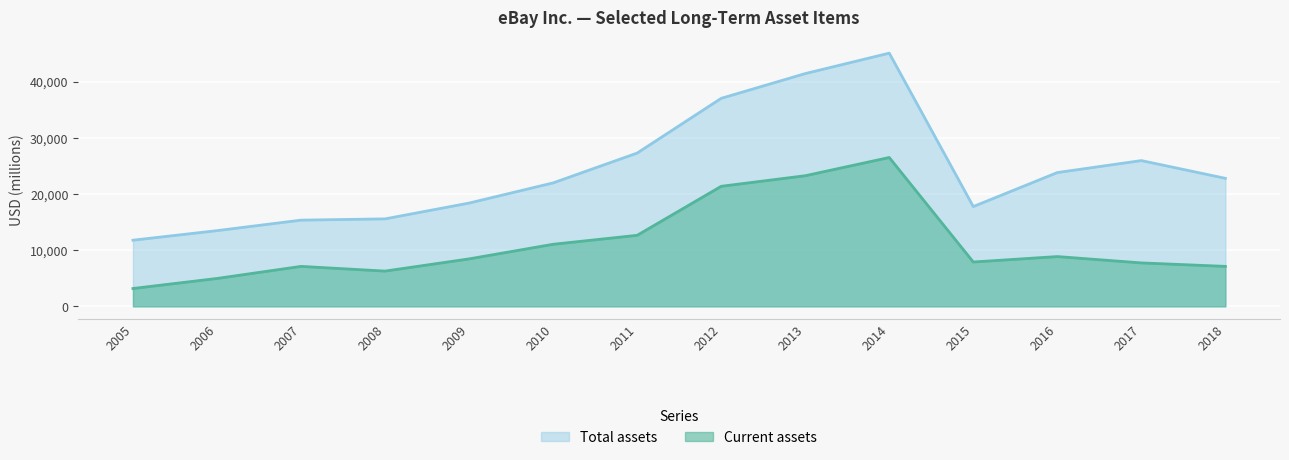

How many lines are shown in the chart?

2